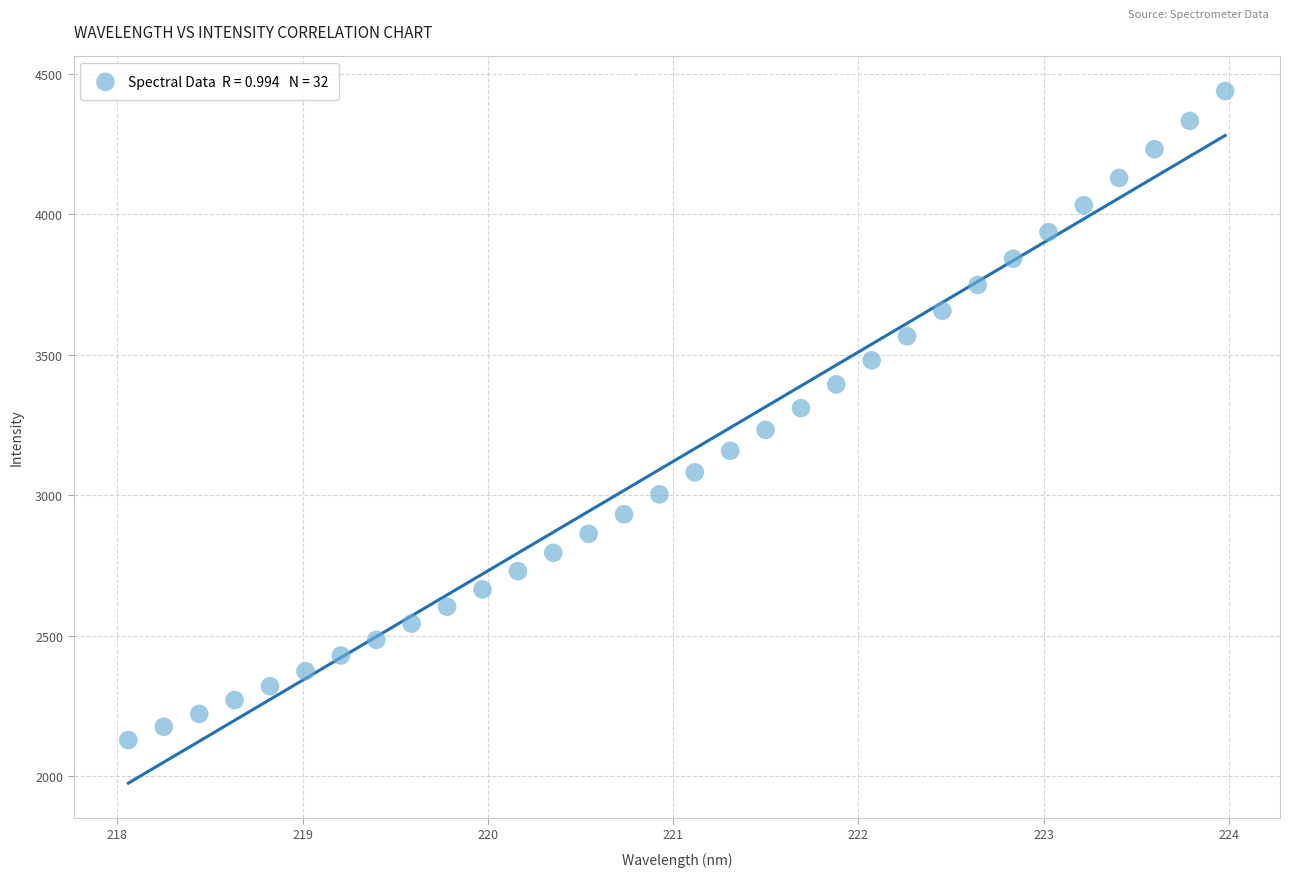

What is the range of X values (max minus min)?

5.9